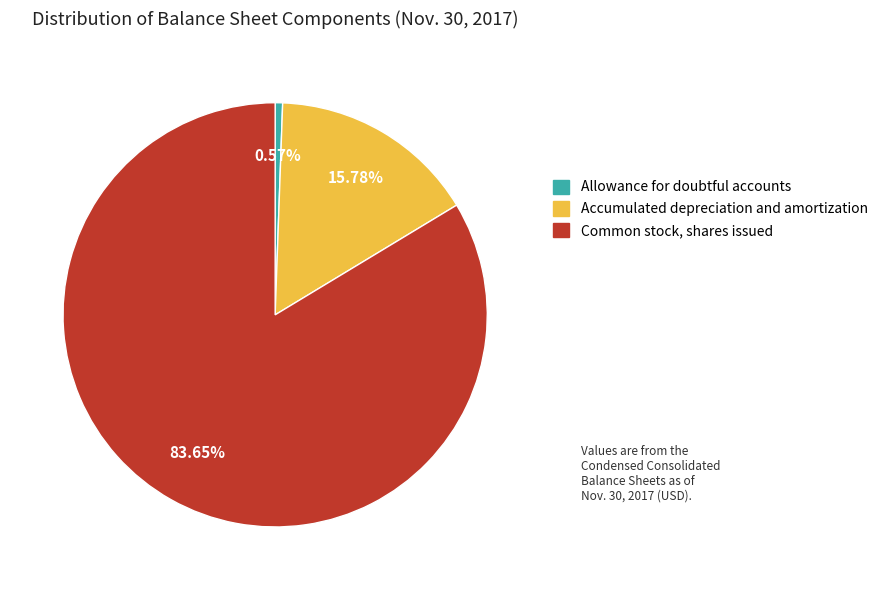

Which slice represents more than half of the pie?

Common stock, shares issued